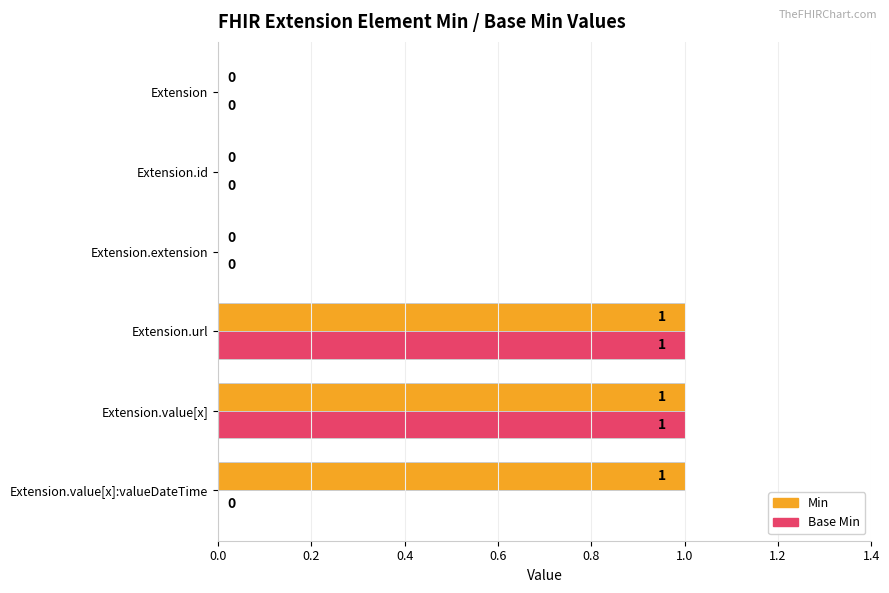

How many categories are shown in the chart?

6